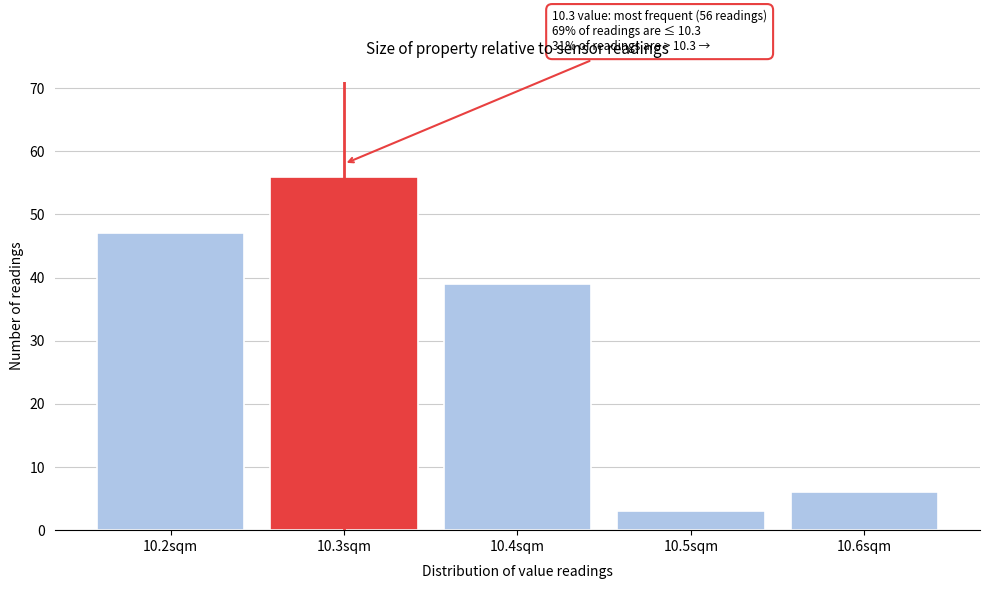

Which range on the x-axis has the tallest bar?

10.25 to 10.35